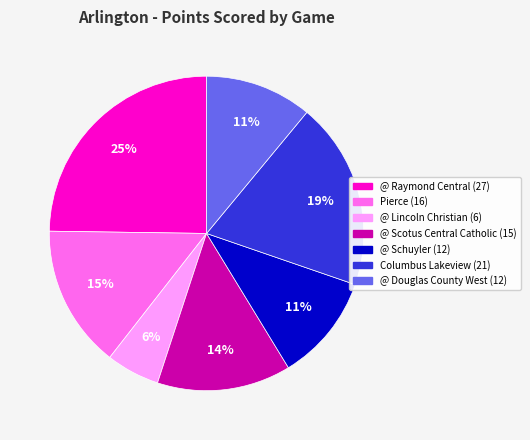

To the nearest percent, what is the average slice percentage?

14%